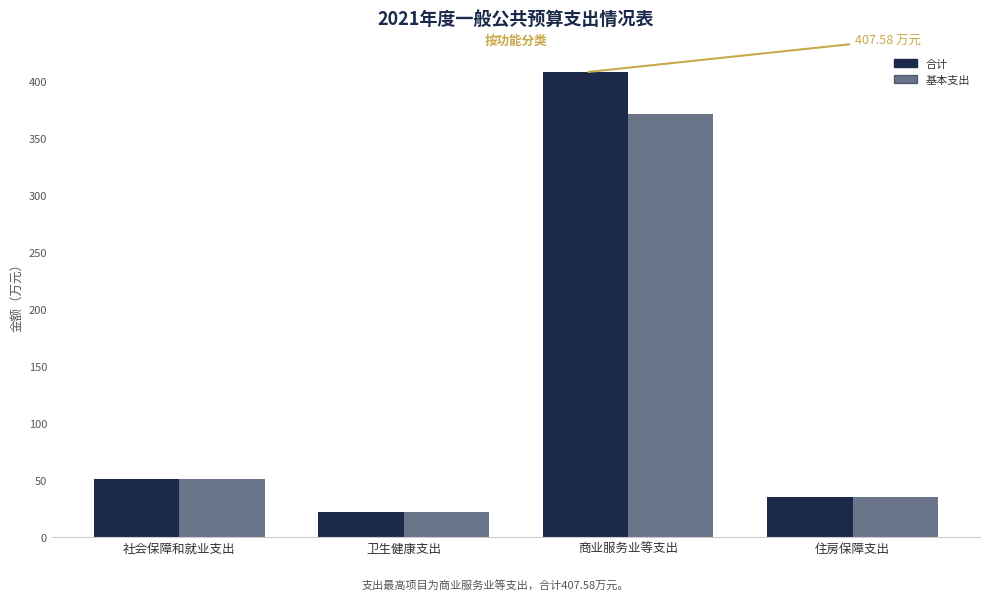

Where does the 基本支出 series first go above 51?

社会保障和就业支出